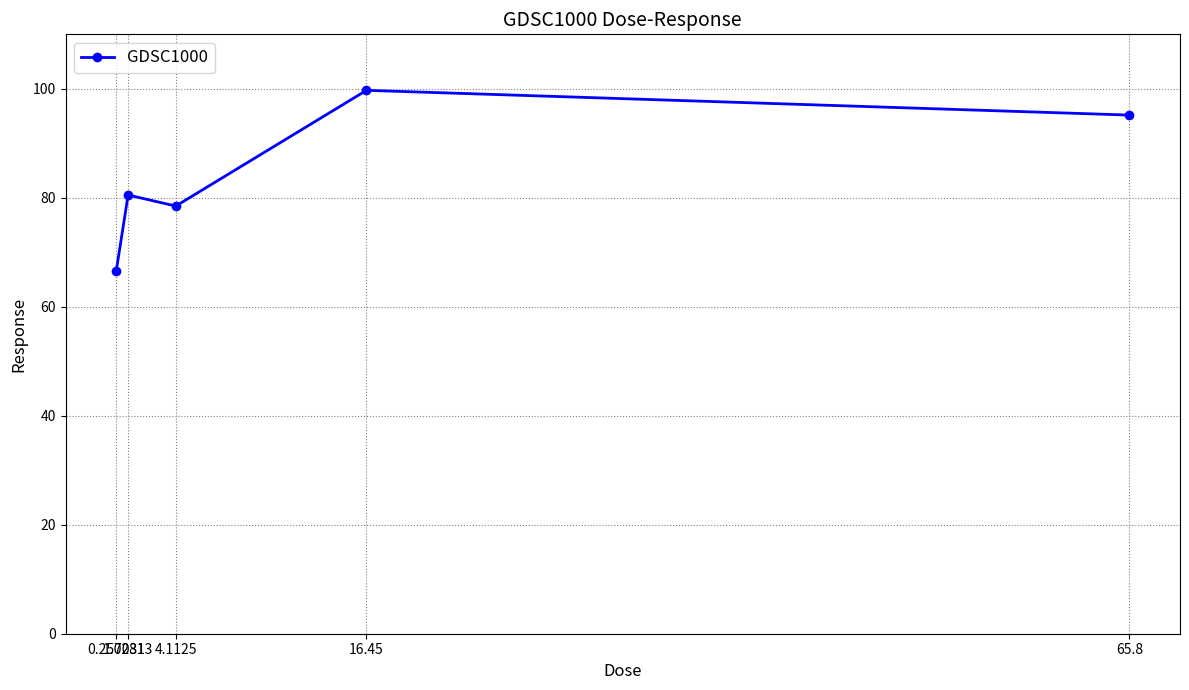

The chart shows a value of 51.1 at 1.02813. True or false?

False